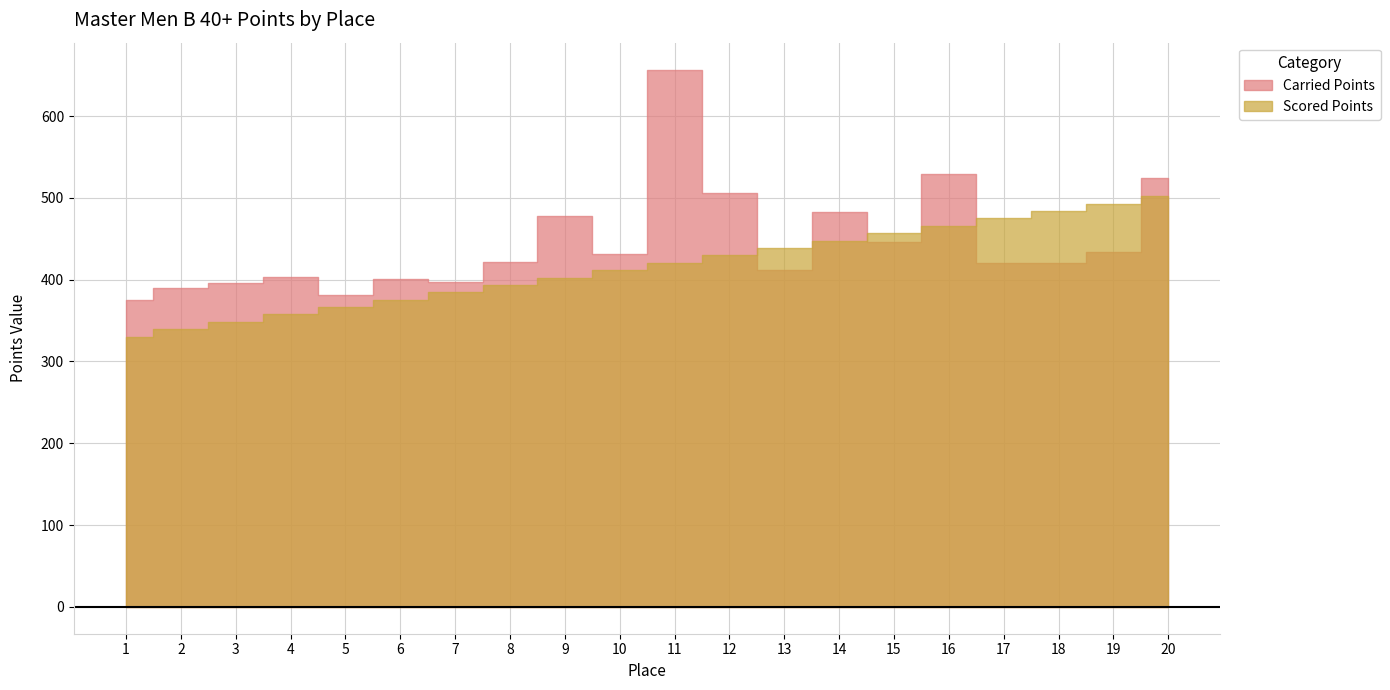

Reading right to left, list all the values displayed in this chart.

Carried Points: 20=524.3	19=433.3	18=420.0	17=420.0	16=529.7	15=445.8	14=482.6	13=411.6	12=506.3	11=656.8	10=431.1	9=477.2	8=421.2	7=397.4	6=401.2	5=381.0	4=403.7	3=395.5	2=389.3	1=375.6
Scored Points: 20=501.9	19=492.8	18=483.8	17=474.8	16=465.8	15=456.7	14=447.7	13=438.7	12=429.6	11=420.6	10=411.6	9=402.6	8=393.5	7=384.5	6=375.5	5=366.4	4=357.4	3=348.4	2=339.4	1=330.3